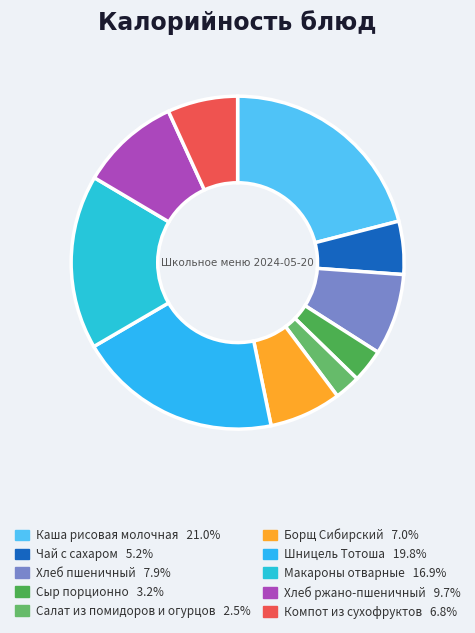

How many segments does this pie chart have?

10